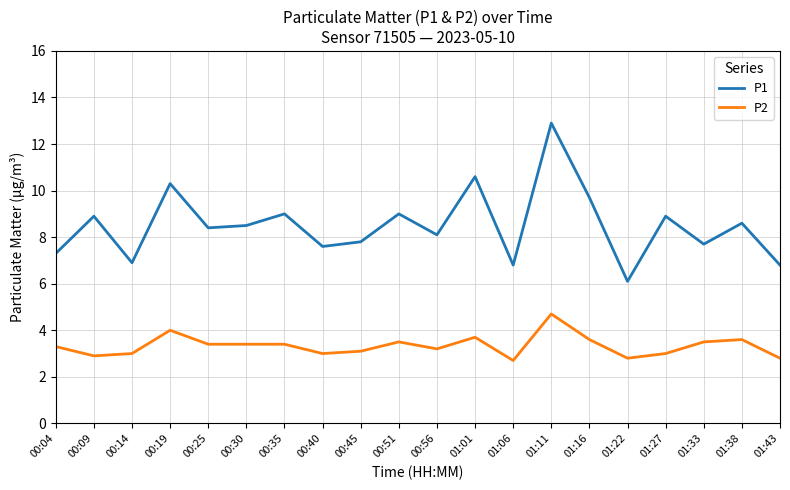

True or false: P2 has a value of 2.8 at 01:43.

True